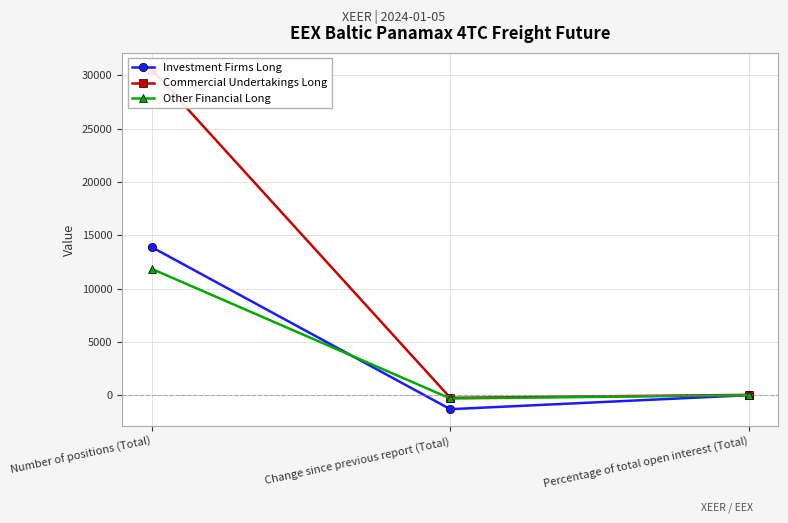

What is the total value across all series at Change since previous report (Total)?

-1797.6